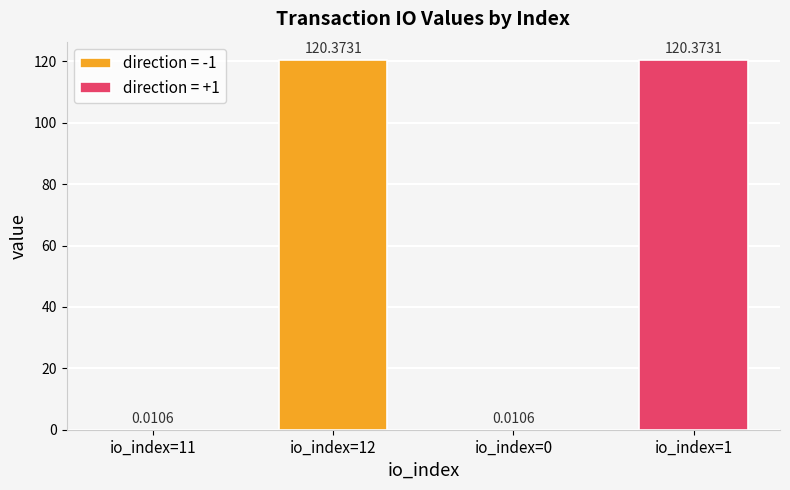

Reading right to left, extract all data points from this chart.

120.4	0.0	120.4	0.0